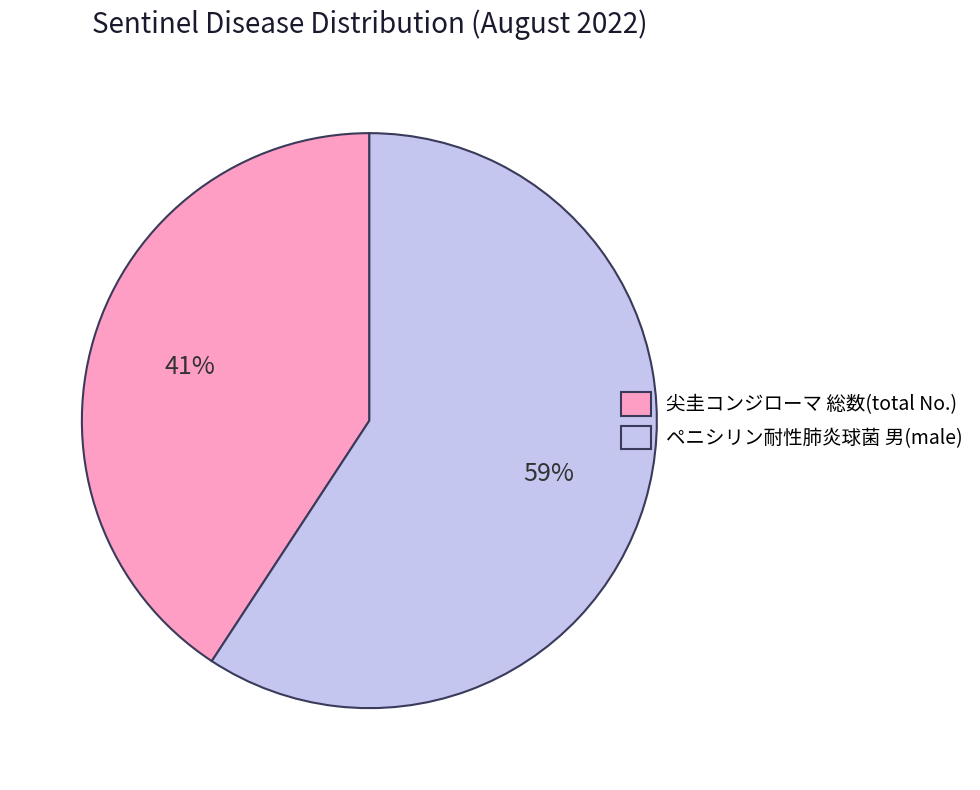

Approximately how many times larger is the value at 尖圭コンジローマ 総数(total No.) compared to ペニシリン耐性肺炎球菌 男(male)?

0.7